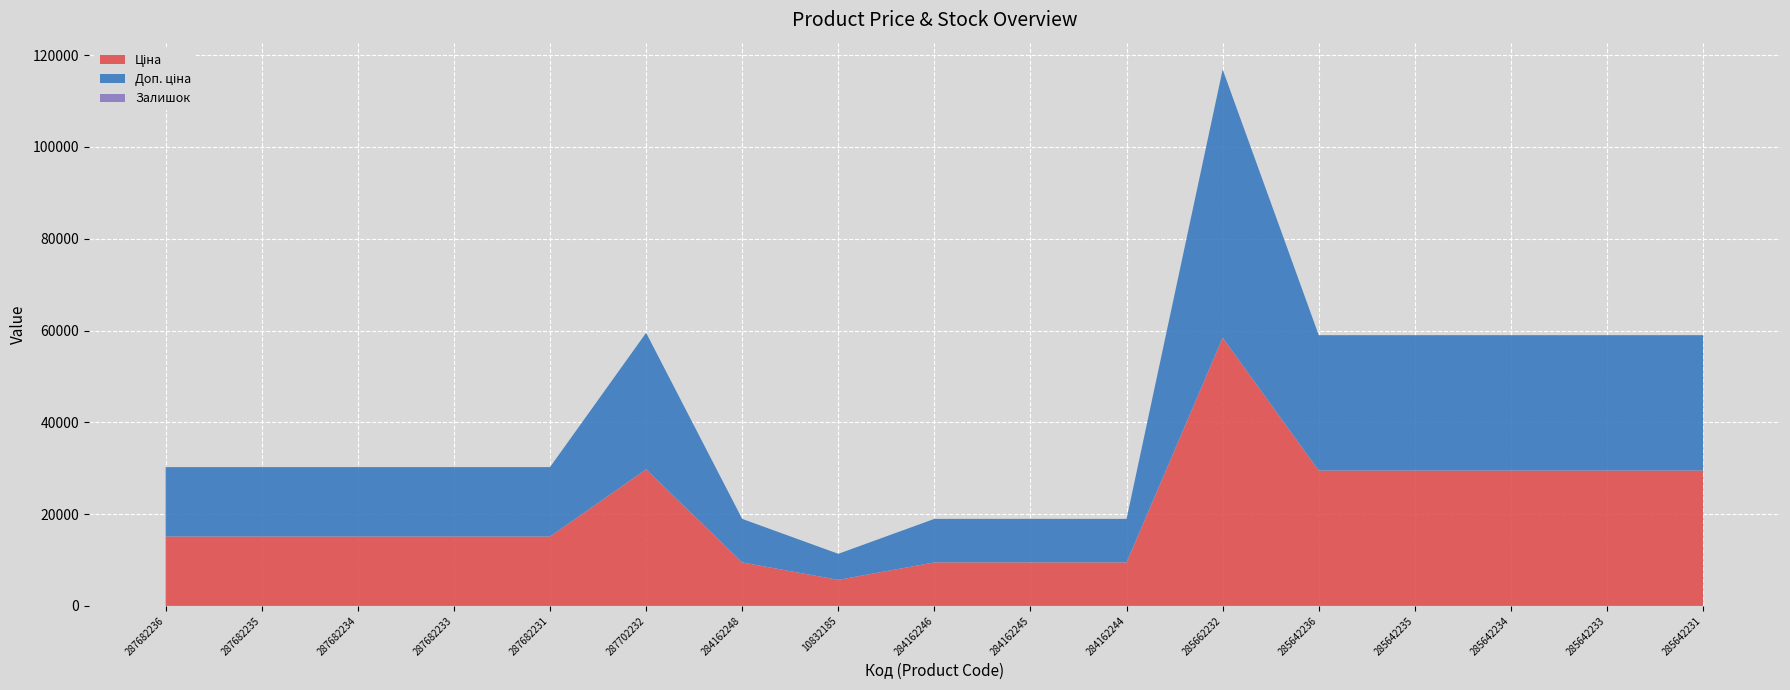

Reading left to right, list all the values displayed in this chart.

Ціна: 287682236=15120.0	287682235=15120.0	287682234=15120.0	287682233=15120.0	287682231=15120.0	287702232=29747.2	284162248=9480.1	10832185=5673.8	284162246=9480.1	284162245=9480.1	284162244=9480.1	285662232=58426.5	285642236=29491.5	285642235=29491.5	285642234=29491.5	285642233=29491.5	285642231=29491.5
Доп. ціна: 287682236=15120.0	287682235=15120.0	287682234=15120.0	287682233=15120.0	287682231=15120.0	287702232=29747.2	284162248=9480.1	10832185=5673.8	284162246=9480.1	284162245=9480.1	284162244=9480.1	285662232=58426.5	285642236=29491.5	285642235=29491.5	285642234=29491.5	285642233=29491.5	285642231=29491.5
Залишок: 287682236=0.0	287682235=0.0	287682234=0.0	287682233=0.0	287682231=0.0	287702232=0.0	284162248=0.0	10832185=2.0	284162246=0.0	284162245=8.0	284162244=2.0	285662232=14.0	285642236=16.0	285642235=13.0	285642234=10.0	285642233=14.0	285642231=11.0